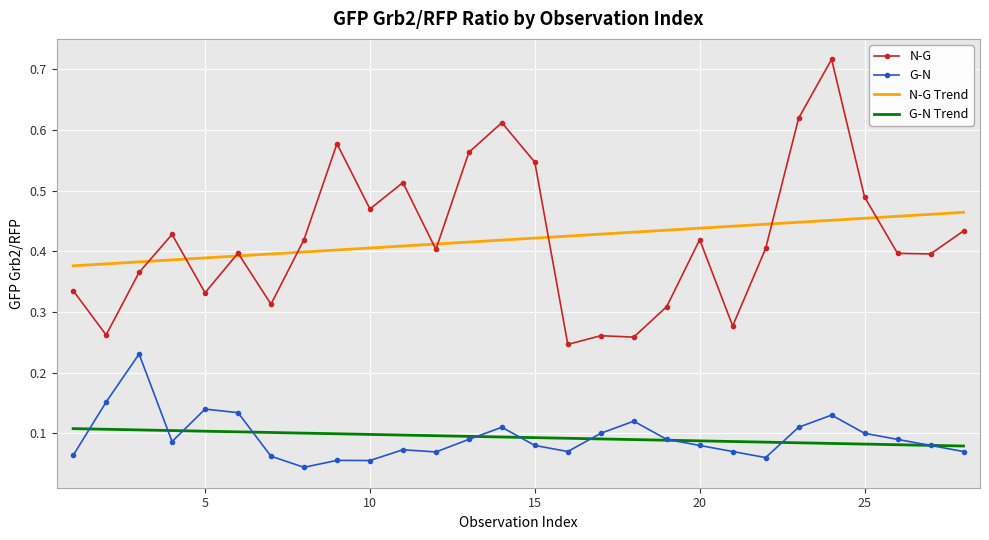

Which series has the largest range (max minus min)?

N-G